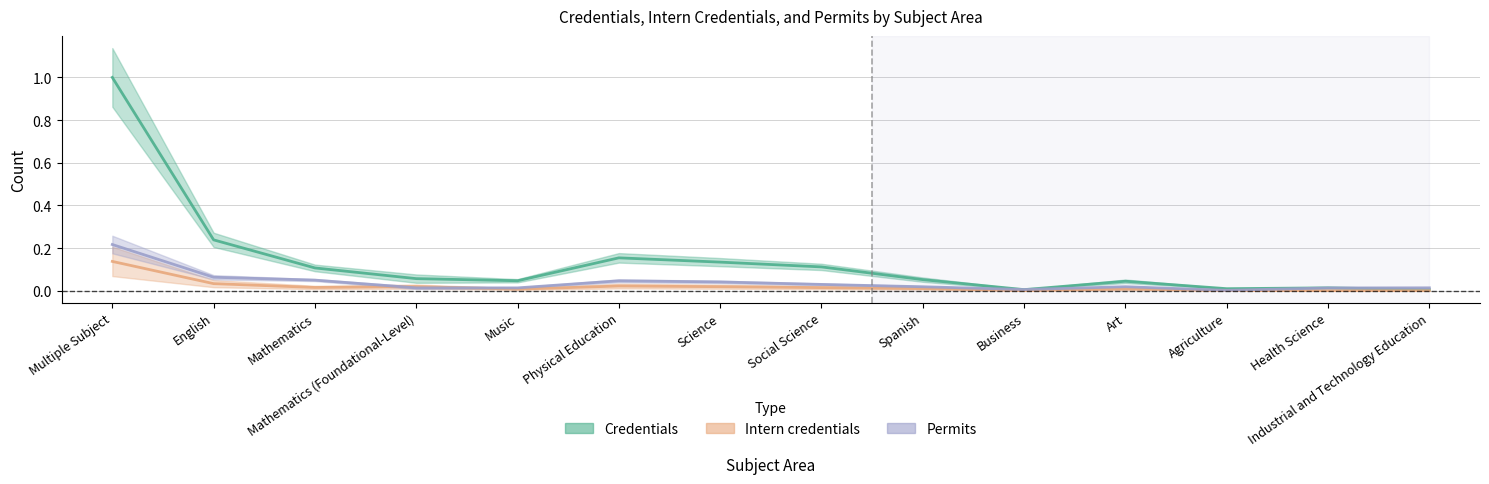

What is the label of the 5th point from the left?

Music